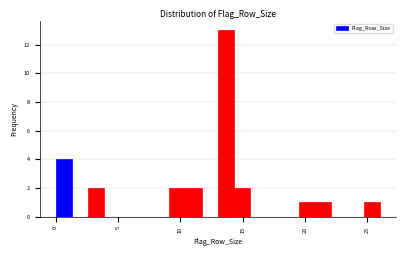

Read against the x-axis, roughly where is the centre of the tallest bar?

13.5